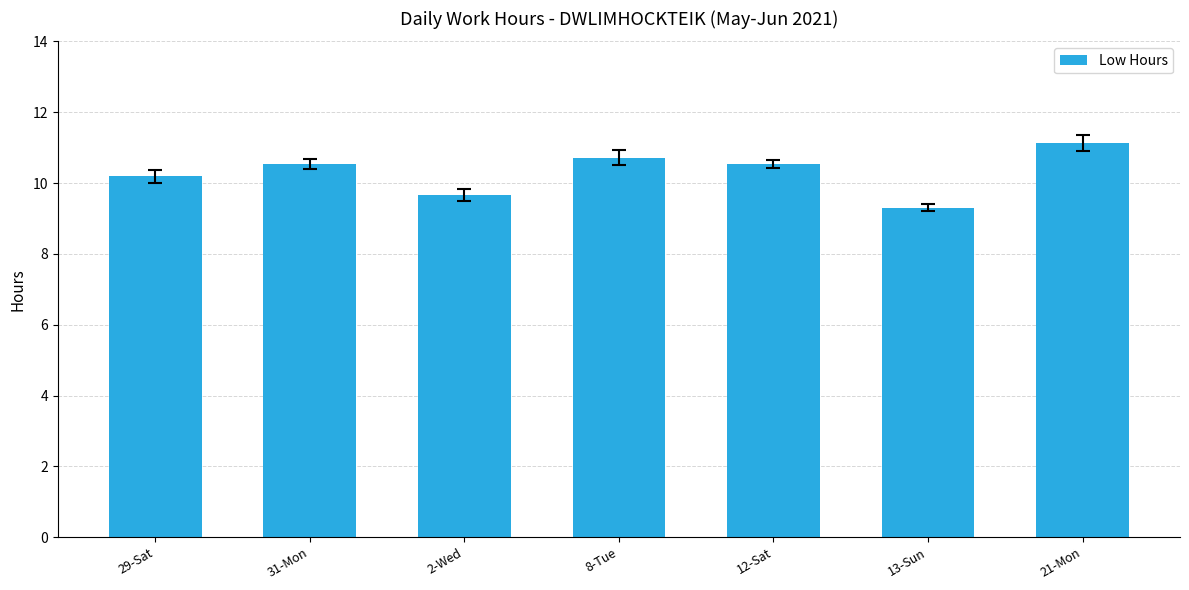

Count the number of categories in the chart.

7